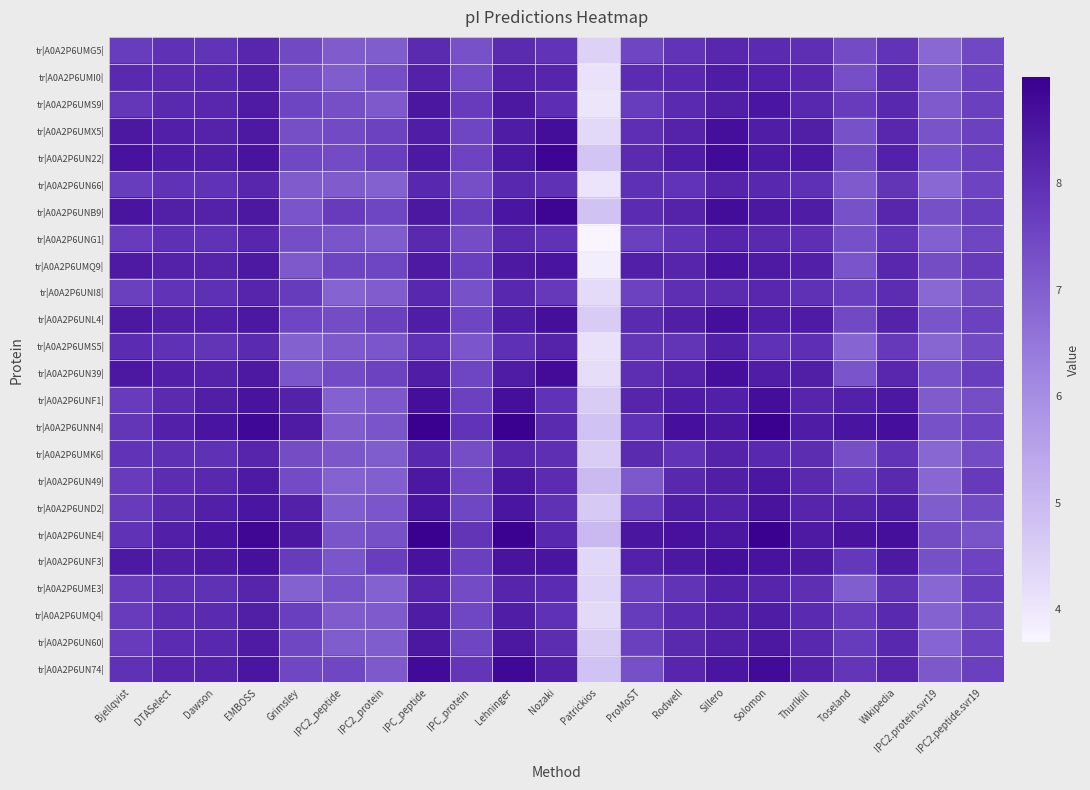

Reading left to right, list all the values displayed in this chart.

tr|A0A2P6UMG5|: Bjellqvist=7.7	DTASelect=7.9	Dawson=7.9	EMBOSS=8.2	Grimsley=7.4	IPC2_peptide=7.1	IPC2_protein=7.0	IPC_peptide=8.1	IPC_protein=7.3	Lehninger=8.1	Nozaki=7.9	Patrickios=4.5	ProMoST=7.5	Rodwell=7.9	Sillero=8.2	Solomon=8.1	Thurlkill=8.0	Toseland=7.4	Wikipedia=7.9	IPC2.protein.svr19=6.8	IPC2.peptide.svr19=7.5
tr|A0A2P6UMI0|: Bjellqvist=8.1	DTASelect=8.1	Dawson=8.1	EMBOSS=8.3	Grimsley=7.3	IPC2_peptide=7.0	IPC2_protein=7.4	IPC_peptide=8.3	IPC_protein=7.4	Lehninger=8.3	Nozaki=8.2	Patrickios=4.1	ProMoST=8.0	Rodwell=8.1	Sillero=8.4	Solomon=8.3	Thurlkill=8.2	Toseland=7.3	Wikipedia=8.1	IPC2.protein.svr19=7.0	IPC2.peptide.svr19=7.6
tr|A0A2P6UMS9|: Bjellqvist=7.8	DTASelect=8.1	Dawson=8.2	EMBOSS=8.4	Grimsley=7.6	IPC2_peptide=7.3	IPC2_protein=7.1	IPC_peptide=8.5	IPC_protein=7.7	Lehninger=8.5	Nozaki=8.0	Patrickios=4.0	ProMoST=7.7	Rodwell=8.1	Sillero=8.3	Solomon=8.5	Thurlkill=8.1	Toseland=7.7	Wikipedia=8.1	IPC2.protein.svr19=7.1	IPC2.peptide.svr19=7.6
tr|A0A2P6UMX5|: Bjellqvist=8.5	DTASelect=8.3	Dawson=8.2	EMBOSS=8.4	Grimsley=7.3	IPC2_peptide=7.4	IPC2_protein=7.6	IPC_peptide=8.4	IPC_protein=7.5	Lehninger=8.4	Nozaki=8.7	Patrickios=4.3	ProMoST=8.0	Rodwell=8.2	Sillero=8.7	Solomon=8.4	Thurlkill=8.3	Toseland=7.3	Wikipedia=8.2	IPC2.protein.svr19=7.2	IPC2.peptide.svr19=7.6
tr|A0A2P6UN22|: Bjellqvist=8.6	DTASelect=8.4	Dawson=8.3	EMBOSS=8.6	Grimsley=7.5	IPC2_peptide=7.4	IPC2_protein=7.7	IPC_peptide=8.4	IPC_protein=7.6	Lehninger=8.5	Nozaki=8.9	Patrickios=4.8	ProMoST=8.1	Rodwell=8.4	Sillero=8.8	Solomon=8.4	Thurlkill=8.5	Toseland=7.4	Wikipedia=8.3	IPC2.protein.svr19=7.3	IPC2.peptide.svr19=7.6
tr|A0A2P6UN66|: Bjellqvist=7.7	DTASelect=7.9	Dawson=7.9	EMBOSS=8.2	Grimsley=7.1	IPC2_peptide=7.1	IPC2_protein=6.9	IPC_peptide=8.1	IPC_protein=7.3	Lehninger=8.1	Nozaki=8.0	Patrickios=4.0	ProMoST=8.0	Rodwell=7.9	Sillero=8.2	Solomon=8.1	Thurlkill=8.0	Toseland=7.1	Wikipedia=7.9	IPC2.protein.svr19=6.8	IPC2.peptide.svr19=7.6
tr|A0A2P6UNB9|: Bjellqvist=8.5	DTASelect=8.3	Dawson=8.3	EMBOSS=8.5	Grimsley=7.2	IPC2_peptide=7.7	IPC2_protein=7.5	IPC_peptide=8.5	IPC_protein=7.7	Lehninger=8.5	Nozaki=8.9	Patrickios=4.8	ProMoST=8.0	Rodwell=8.2	Sillero=8.7	Solomon=8.5	Thurlkill=8.4	Toseland=7.3	Wikipedia=8.2	IPC2.protein.svr19=7.3	IPC2.peptide.svr19=7.7
tr|A0A2P6UNG1|: Bjellqvist=7.7	DTASelect=8.0	Dawson=7.9	EMBOSS=8.2	Grimsley=7.4	IPC2_peptide=7.2	IPC2_protein=7.0	IPC_peptide=8.1	IPC_protein=7.4	Lehninger=8.1	Nozaki=7.9	Patrickios=3.7	ProMoST=7.6	Rodwell=7.9	Sillero=8.2	Solomon=8.1	Thurlkill=8.0	Toseland=7.3	Wikipedia=7.9	IPC2.protein.svr19=7.0	IPC2.peptide.svr19=7.5
tr|A0A2P6UMQ9|: Bjellqvist=8.4	DTASelect=8.3	Dawson=8.2	EMBOSS=8.4	Grimsley=7.1	IPC2_peptide=7.6	IPC2_protein=7.5	IPC_peptide=8.4	IPC_protein=7.7	Lehninger=8.4	Nozaki=8.6	Patrickios=3.8	ProMoST=8.3	Rodwell=8.2	Sillero=8.6	Solomon=8.4	Thurlkill=8.3	Toseland=7.2	Wikipedia=8.2	IPC2.protein.svr19=7.4	IPC2.peptide.svr19=7.8
tr|A0A2P6UNI8|: Bjellqvist=7.6	DTASelect=7.9	Dawson=8.0	EMBOSS=8.2	Grimsley=7.7	IPC2_peptide=6.9	IPC2_protein=7.1	IPC_peptide=8.1	IPC_protein=7.3	Lehninger=8.1	Nozaki=7.8	Patrickios=4.3	ProMoST=7.6	Rodwell=8.0	Sillero=8.1	Solomon=8.2	Thurlkill=8.0	Toseland=7.7	Wikipedia=8.0	IPC2.protein.svr19=6.8	IPC2.peptide.svr19=7.5
tr|A0A2P6UNL4|: Bjellqvist=8.5	DTASelect=8.3	Dawson=8.3	EMBOSS=8.5	Grimsley=7.5	IPC2_peptide=7.4	IPC2_protein=7.6	IPC_peptide=8.4	IPC_protein=7.5	Lehninger=8.4	Nozaki=8.7	Patrickios=4.6	ProMoST=8.1	Rodwell=8.3	Sillero=8.7	Solomon=8.4	Thurlkill=8.4	Toseland=7.4	Wikipedia=8.2	IPC2.protein.svr19=7.2	IPC2.peptide.svr19=7.6
tr|A0A2P6UMS5|: Bjellqvist=8.1	DTASelect=7.9	Dawson=7.9	EMBOSS=8.1	Grimsley=6.9	IPC2_peptide=7.1	IPC2_protein=7.2	IPC_peptide=7.9	IPC_protein=7.2	Lehninger=8.0	Nozaki=8.2	Patrickios=4.1	ProMoST=7.8	Rodwell=7.9	Sillero=8.3	Solomon=8.0	Thurlkill=8.0	Toseland=6.9	Wikipedia=7.8	IPC2.protein.svr19=6.8	IPC2.peptide.svr19=7.4
tr|A0A2P6UN39|: Bjellqvist=8.5	DTASelect=8.3	Dawson=8.2	EMBOSS=8.4	Grimsley=7.2	IPC2_peptide=7.4	IPC2_protein=7.6	IPC_peptide=8.4	IPC_protein=7.5	Lehninger=8.4	Nozaki=8.7	Patrickios=4.2	ProMoST=8.0	Rodwell=8.2	Sillero=8.7	Solomon=8.4	Thurlkill=8.3	Toseland=7.2	Wikipedia=8.2	IPC2.protein.svr19=7.3	IPC2.peptide.svr19=7.7
tr|A0A2P6UNF1|: Bjellqvist=7.7	DTASelect=8.1	Dawson=8.3	EMBOSS=8.6	Grimsley=8.3	IPC2_peptide=6.9	IPC2_protein=7.1	IPC_peptide=8.7	IPC_protein=7.6	Lehninger=8.6	Nozaki=7.9	Patrickios=4.6	ProMoST=8.2	Rodwell=8.4	Sillero=8.3	Solomon=8.7	Thurlkill=8.2	Toseland=8.3	Wikipedia=8.5	IPC2.protein.svr19=7.1	IPC2.peptide.svr19=7.3
tr|A0A2P6UNN4|: Bjellqvist=7.8	DTASelect=8.3	Dawson=8.6	EMBOSS=8.8	Grimsley=8.4	IPC2_peptide=7.1	IPC2_protein=7.2	IPC_peptide=9.0	IPC_protein=7.9	Lehninger=9.0	Nozaki=8.1	Patrickios=4.8	ProMoST=7.9	Rodwell=8.6	Sillero=8.5	Solomon=9.0	Thurlkill=8.4	Toseland=8.6	Wikipedia=8.7	IPC2.protein.svr19=7.3	IPC2.peptide.svr19=7.6
tr|A0A2P6UMK6|: Bjellqvist=7.9	DTASelect=8.0	Dawson=7.9	EMBOSS=8.2	Grimsley=7.4	IPC2_peptide=7.2	IPC2_protein=7.0	IPC_peptide=8.1	IPC_protein=7.3	Lehninger=8.2	Nozaki=8.0	Patrickios=4.6	ProMoST=8.1	Rodwell=7.9	Sillero=8.2	Solomon=8.1	Thurlkill=8.0	Toseland=7.3	Wikipedia=7.9	IPC2.protein.svr19=6.8	IPC2.peptide.svr19=7.4
tr|A0A2P6UN49|: Bjellqvist=7.7	DTASelect=8.0	Dawson=8.1	EMBOSS=8.4	Grimsley=7.4	IPC2_peptide=6.9	IPC2_protein=7.0	IPC_peptide=8.5	IPC_protein=7.5	Lehninger=8.5	Nozaki=8.1	Patrickios=5.0	ProMoST=7.1	Rodwell=8.1	Sillero=8.3	Solomon=8.5	Thurlkill=8.1	Toseland=7.7	Wikipedia=8.1	IPC2.protein.svr19=6.8	IPC2.peptide.svr19=7.8
tr|A0A2P6UND2|: Bjellqvist=7.7	DTASelect=8.1	Dawson=8.3	EMBOSS=8.5	Grimsley=8.3	IPC2_peptide=7.0	IPC2_protein=7.2	IPC_peptide=8.6	IPC_protein=7.5	Lehninger=8.5	Nozaki=7.9	Patrickios=4.6	ProMoST=7.7	Rodwell=8.4	Sillero=8.3	Solomon=8.6	Thurlkill=8.2	Toseland=8.2	Wikipedia=8.4	IPC2.protein.svr19=7.0	IPC2.peptide.svr19=7.4
tr|A0A2P6UNE4|: Bjellqvist=7.9	DTASelect=8.3	Dawson=8.6	EMBOSS=8.8	Grimsley=8.5	IPC2_peptide=7.2	IPC2_protein=7.3	IPC_peptide=9.0	IPC_protein=7.9	Lehninger=8.9	Nozaki=8.1	Patrickios=5.0	ProMoST=8.5	Rodwell=8.6	Sillero=8.5	Solomon=9.0	Thurlkill=8.4	Toseland=8.6	Wikipedia=8.6	IPC2.protein.svr19=7.4	IPC2.peptide.svr19=7.3
tr|A0A2P6UNF3|: Bjellqvist=8.4	DTASelect=8.3	Dawson=8.4	EMBOSS=8.6	Grimsley=7.7	IPC2_peptide=7.2	IPC2_protein=7.7	IPC_peptide=8.6	IPC_protein=7.6	Lehninger=8.6	Nozaki=8.5	Patrickios=4.4	ProMoST=8.3	Rodwell=8.5	Sillero=8.7	Solomon=8.6	Thurlkill=8.4	Toseland=7.8	Wikipedia=8.4	IPC2.protein.svr19=7.3	IPC2.peptide.svr19=7.6
tr|A0A2P6UME3|: Bjellqvist=7.7	DTASelect=8.0	Dawson=7.9	EMBOSS=8.2	Grimsley=7.0	IPC2_peptide=7.3	IPC2_protein=6.9	IPC_peptide=8.2	IPC_protein=7.4	Lehninger=8.2	Nozaki=8.1	Patrickios=4.4	ProMoST=7.6	Rodwell=7.9	Sillero=8.3	Solomon=8.2	Thurlkill=8.0	Toseland=7.0	Wikipedia=7.9	IPC2.protein.svr19=6.8	IPC2.peptide.svr19=7.7
tr|A0A2P6UMQ4|: Bjellqvist=7.7	DTASelect=8.0	Dawson=8.1	EMBOSS=8.3	Grimsley=7.7	IPC2_peptide=7.1	IPC2_protein=7.1	IPC_peptide=8.4	IPC_protein=7.5	Lehninger=8.4	Nozaki=7.9	Patrickios=4.3	ProMoST=7.7	Rodwell=8.1	Sillero=8.3	Solomon=8.4	Thurlkill=8.1	Toseland=7.7	Wikipedia=8.1	IPC2.protein.svr19=6.9	IPC2.peptide.svr19=7.5
tr|A0A2P6UN60|: Bjellqvist=7.7	DTASelect=8.0	Dawson=8.1	EMBOSS=8.4	Grimsley=7.5	IPC2_peptide=7.0	IPC2_protein=7.0	IPC_peptide=8.5	IPC_protein=7.5	Lehninger=8.5	Nozaki=8.0	Patrickios=4.6	ProMoST=7.6	Rodwell=8.1	Sillero=8.3	Solomon=8.5	Thurlkill=8.1	Toseland=7.7	Wikipedia=8.1	IPC2.protein.svr19=6.9	IPC2.peptide.svr19=7.6
tr|A0A2P6UN74|: Bjellqvist=7.9	DTASelect=8.2	Dawson=8.2	EMBOSS=8.5	Grimsley=7.5	IPC2_peptide=7.5	IPC2_protein=7.1	IPC_peptide=8.8	IPC_protein=7.8	Lehninger=8.8	Nozaki=8.3	Patrickios=4.8	ProMoST=7.3	Rodwell=8.2	Sillero=8.5	Solomon=8.8	Thurlkill=8.3	Toseland=7.8	Wikipedia=8.2	IPC2.protein.svr19=7.1	IPC2.peptide.svr19=7.6